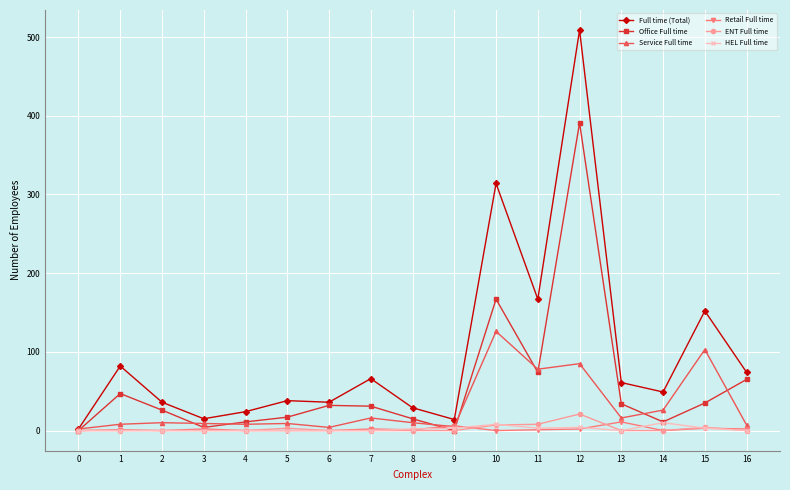

The Retail Full time series shows 0 at 0. True or false?

True